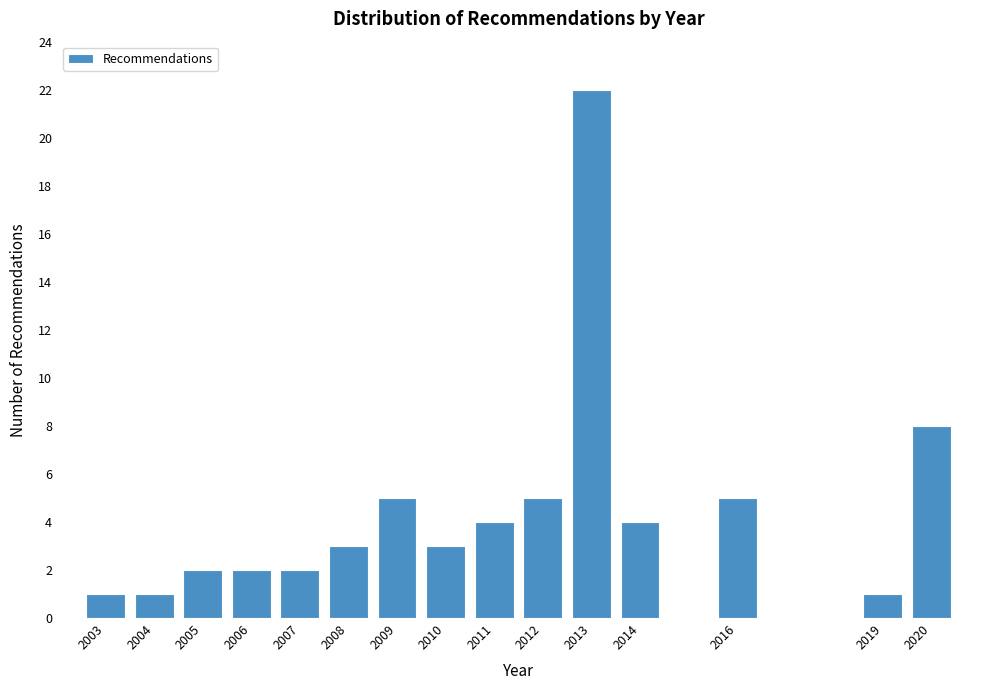

Reading left to right, list all the values displayed in this chart.

1	1	2	2	2	3	5	3	4	5	22	4	5	1	8